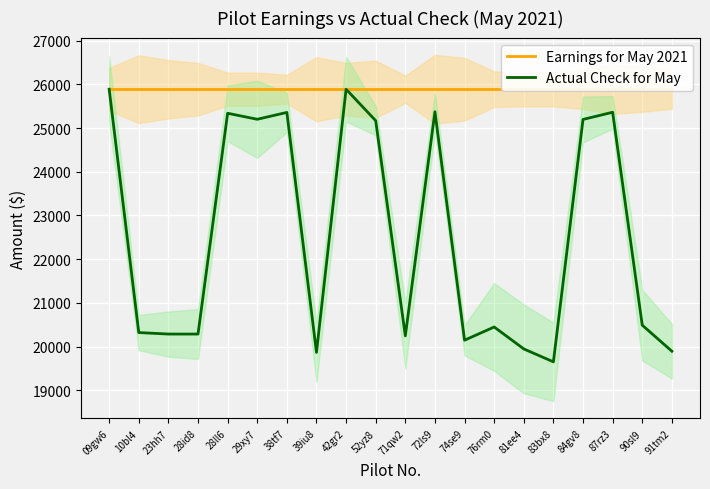

Reading right to left, transcribe all the data shown in this chart.

Earnings for May 2021: 91tm2=25887.3	90sl9=25887.3	87rz3=25887.3	84gv8=25887.3	83bx8=25887.3	81ee4=25887.3	76rm0=25887.3	74se9=25887.3	72ls9=25887.3	71qw2=25887.3	52yz8=25887.3	42gr2=25887.3	39iu8=25887.3	38tf7=25887.3	29xy7=25887.3	28ll6=25887.3	28id8=25887.3	23hh7=25887.3	10bl4=25887.3	09gw6=25887.3
Actual Check for May: 91tm2=19897.0	90sl9=20492.6	87rz3=25360.6	84gv8=25196.3	83bx8=19654.0	81ee4=19949.4	76rm0=20451.0	74se9=20148.8	72ls9=25371.9	71qw2=20248.4	52yz8=25167.7	42gr2=25887.3	39iu8=19870.2	38tf7=25356.8	29xy7=25200.1	28ll6=25337.3	28id8=20289.3	23hh7=20289.3	10bl4=20323.5	09gw6=25887.3